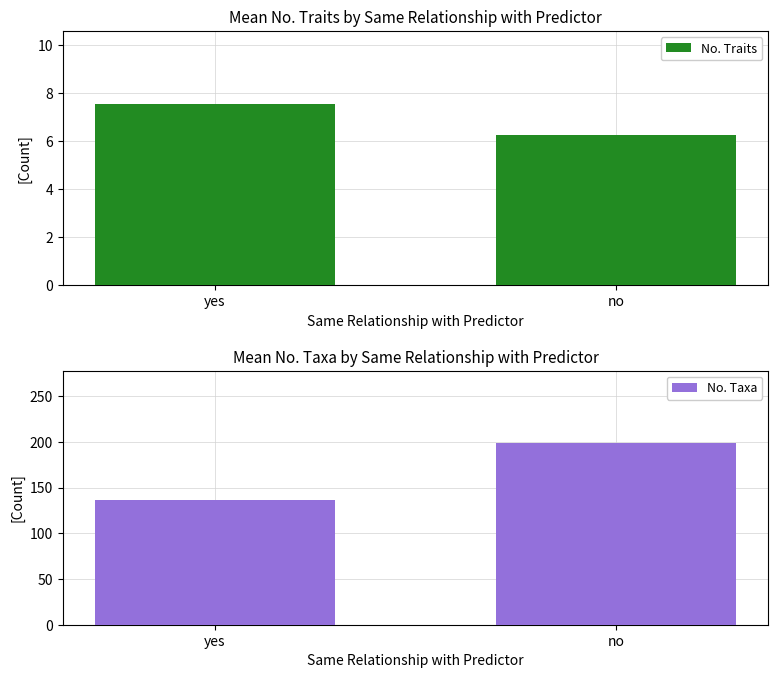

What is the difference between the No. Traits values at yes and no?

1.3